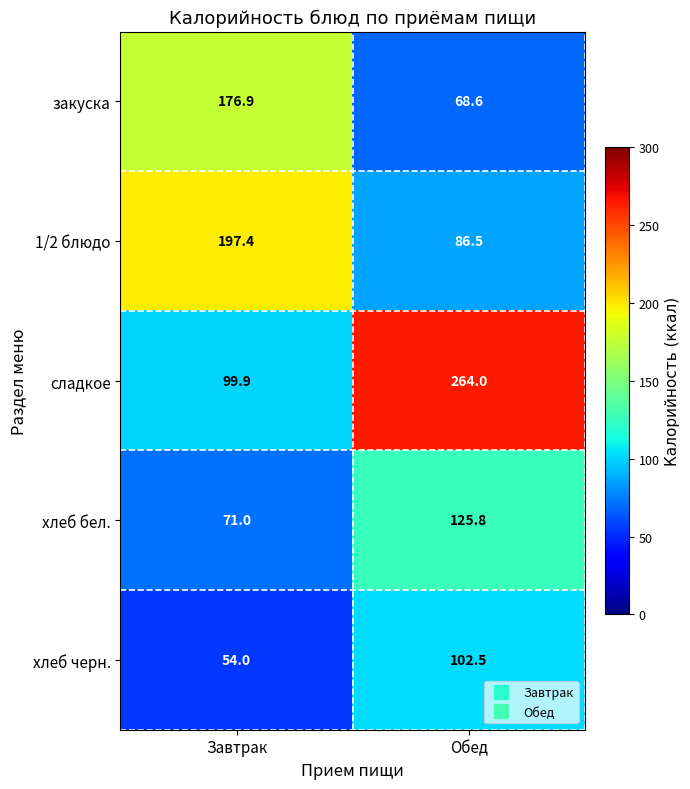

Reading left to right, what are all the values shown in this chart?

закуска: 176.9	68.6
1/2 блюдо: 197.4	86.5
сладкое: 99.9	264.0
хлеб бел.: 71.0	125.8
хлеб черн.: 54.0	102.5